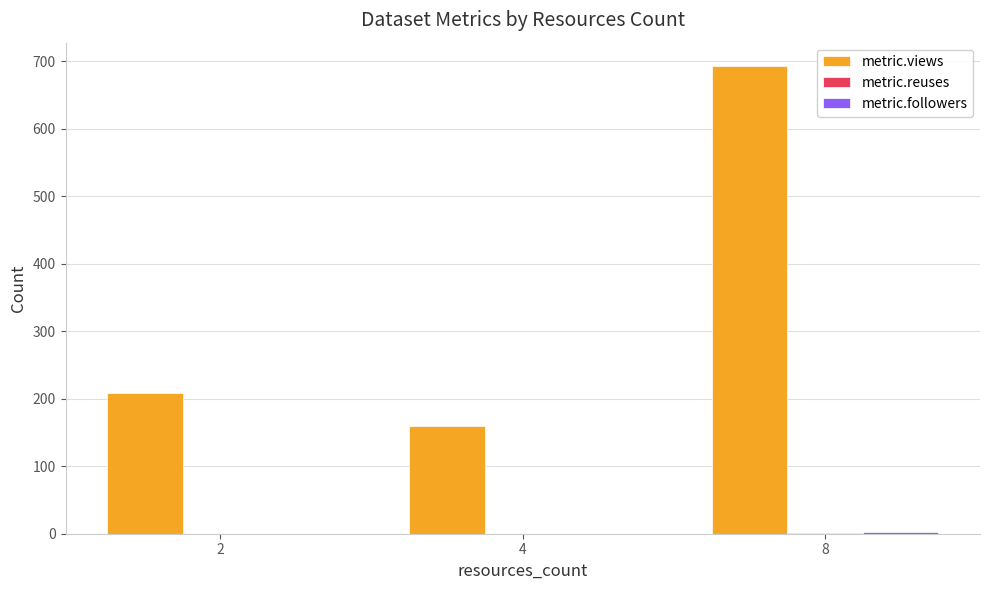

What is the sum of all metric.views values?

1060